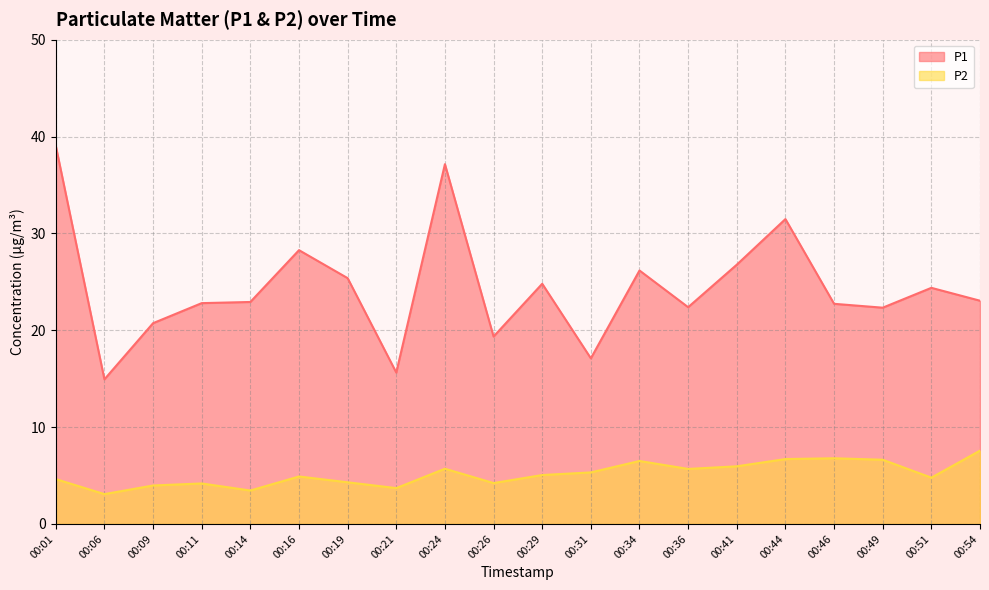

What is the total value across all series at 00:24?

42.9